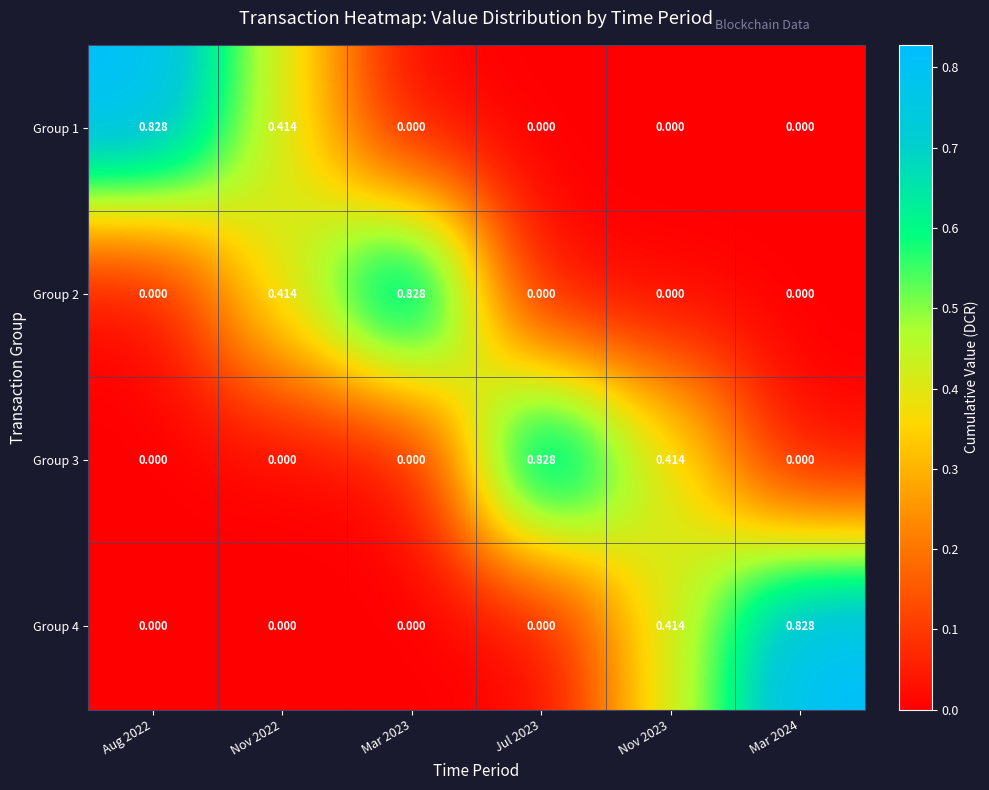

How many categories are shown in the chart?

6